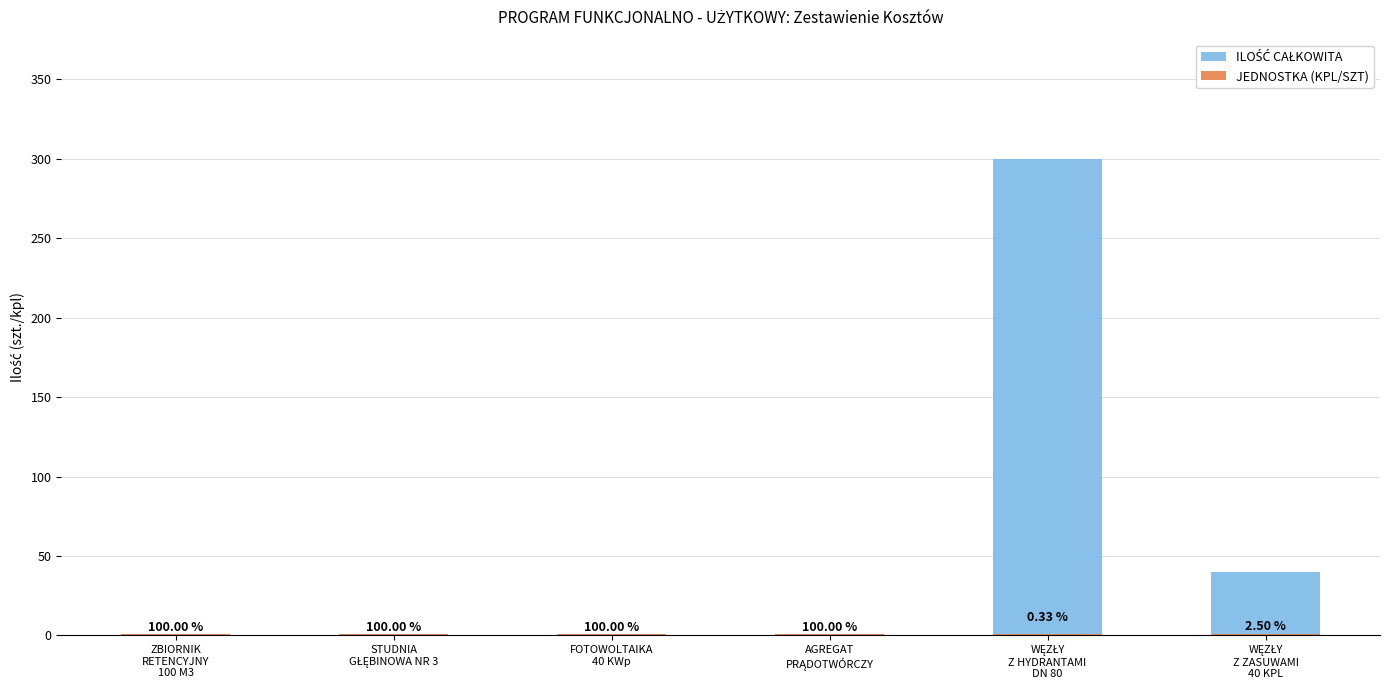

What is the sum of all ILOŚĆ CAŁKOWITA values?

344